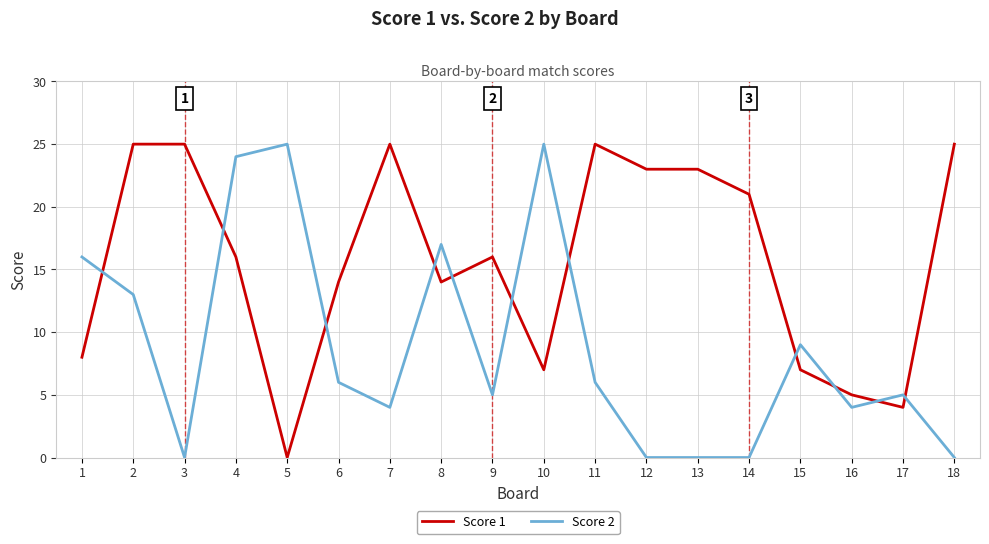

True or false: Score 1 has a value of 0 at 5.

True